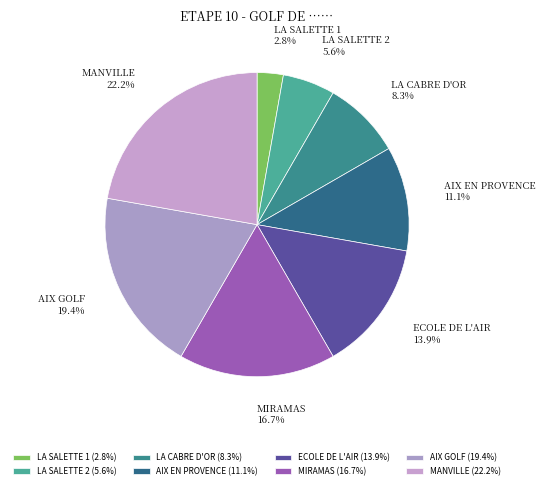

Does AIX EN PROVENCE account for over 50% of the chart?

No